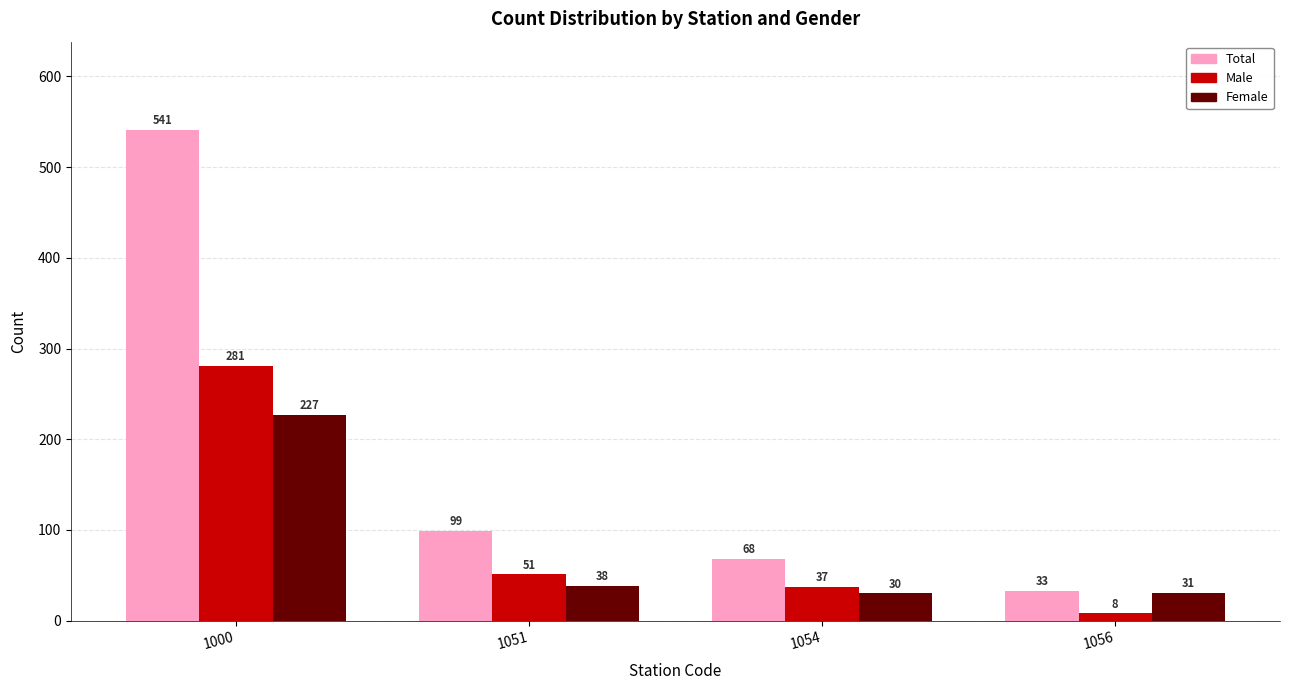

The value of Male at 1051 is 85. True or false?

False